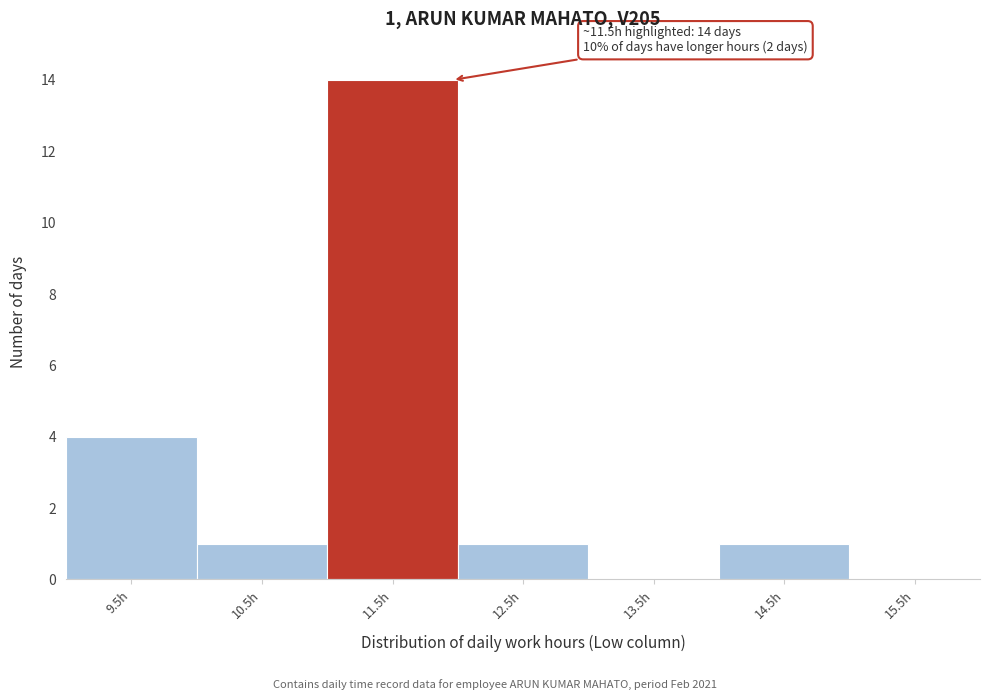

Which range on the x-axis has the tallest bar?

11.04 to 12.04